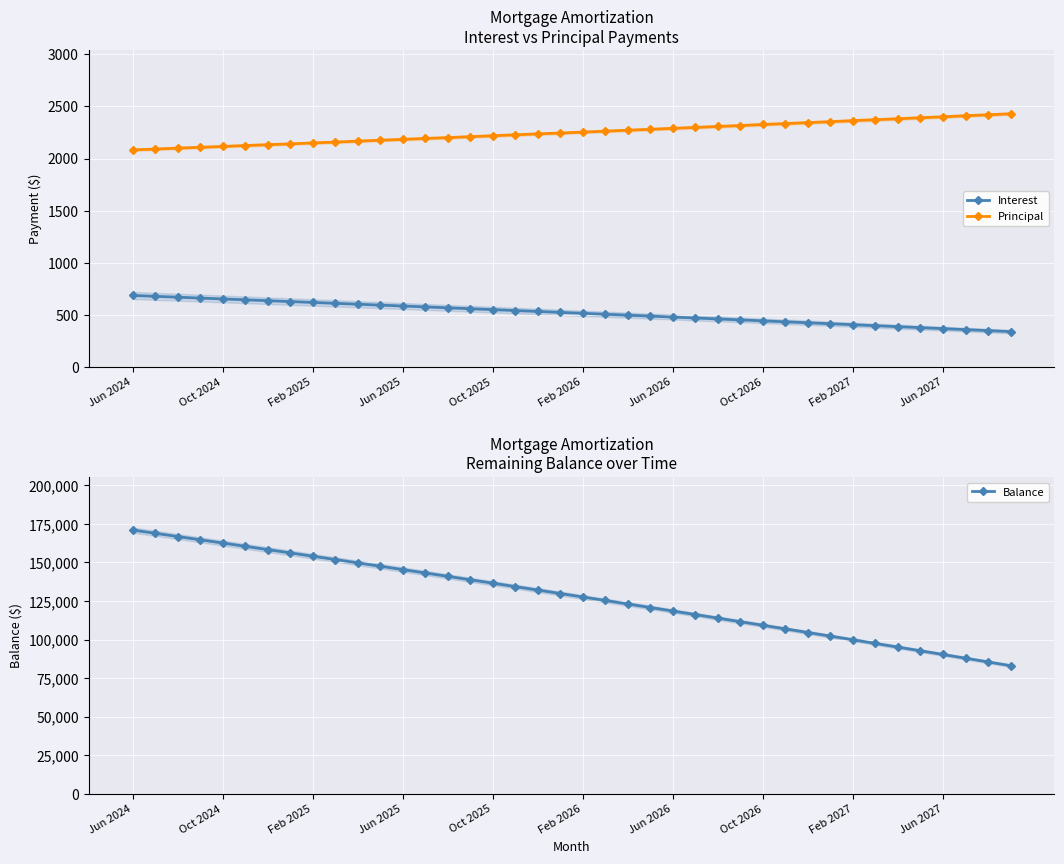

What is the lowest value of the Principal series?

2083.0